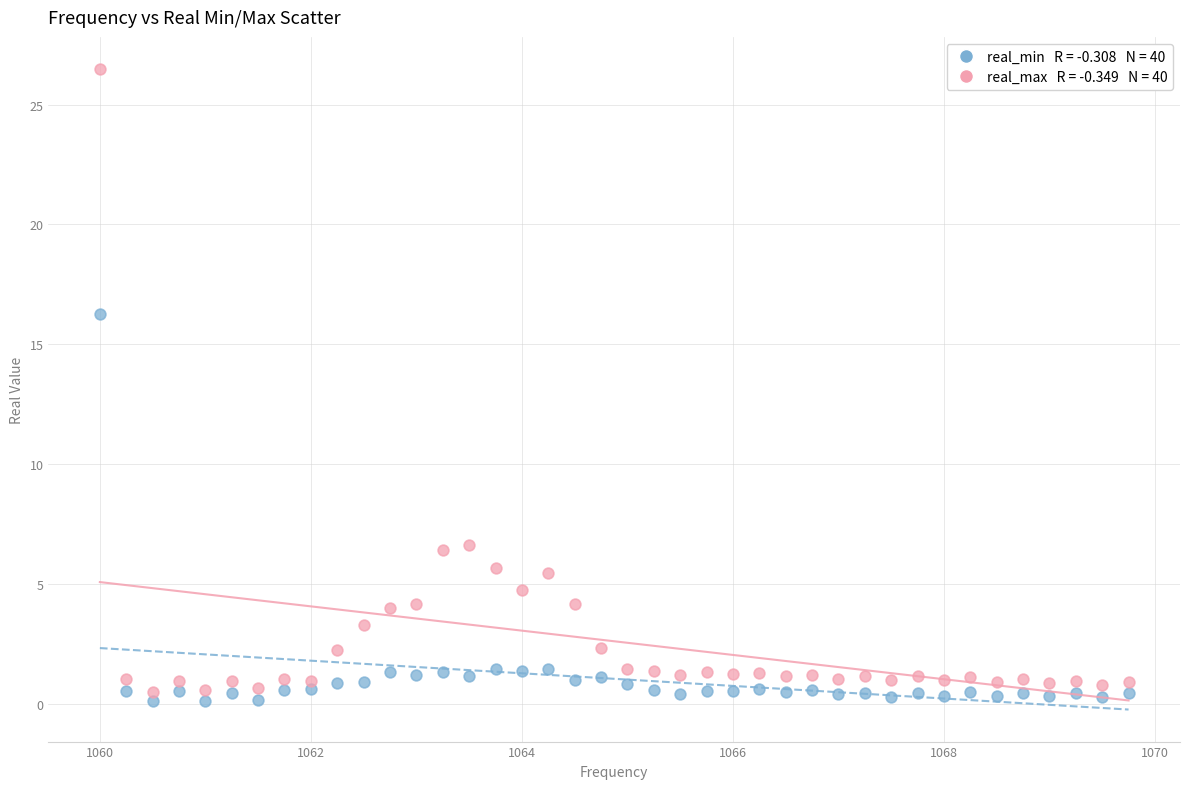

Across all series, what Y value is closest to 13?

16.3